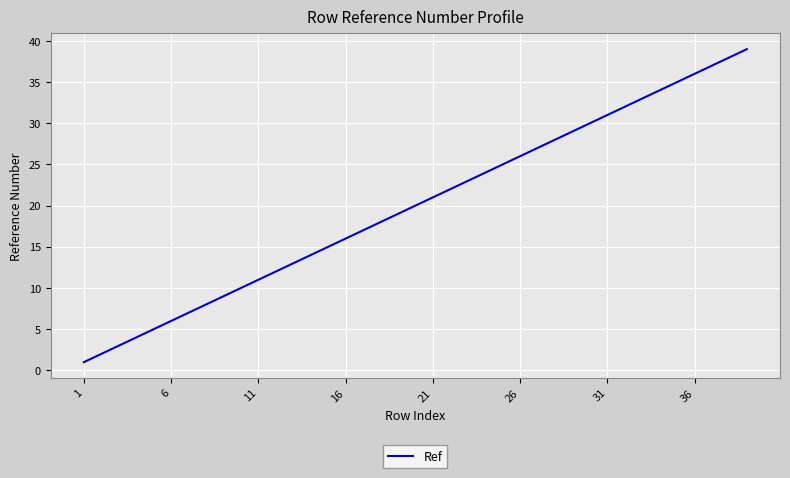

What is the greatest value displayed?

39